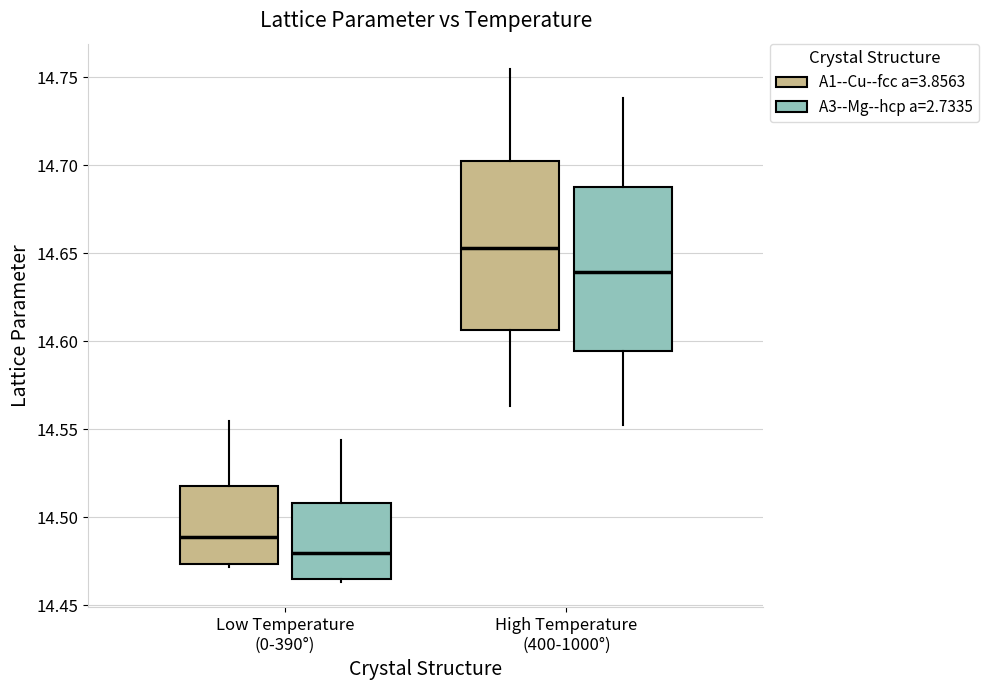

Which box has the highest median line?

High Temperature (400-1000°) (A1--Cu--fcc a=3.8563)